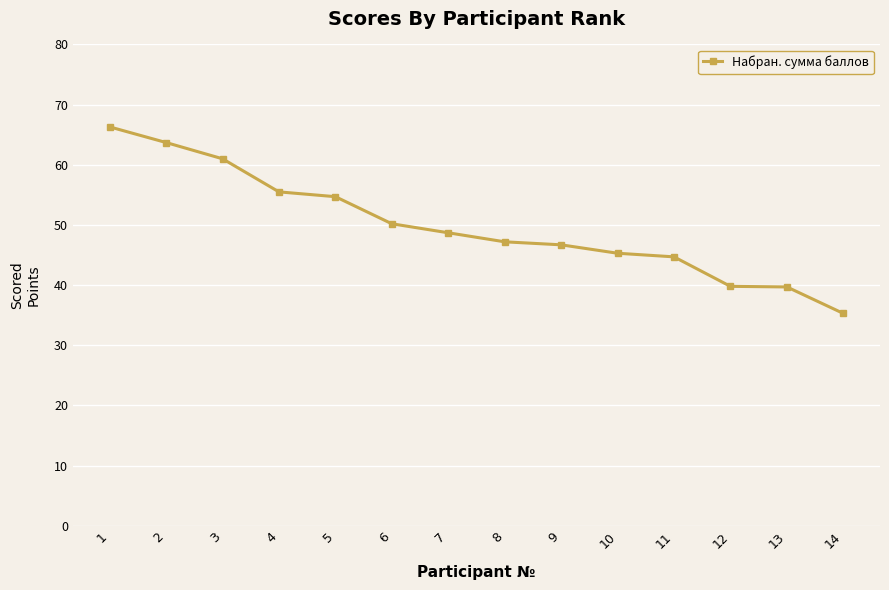

What is the maximum value shown in the chart?

66.3